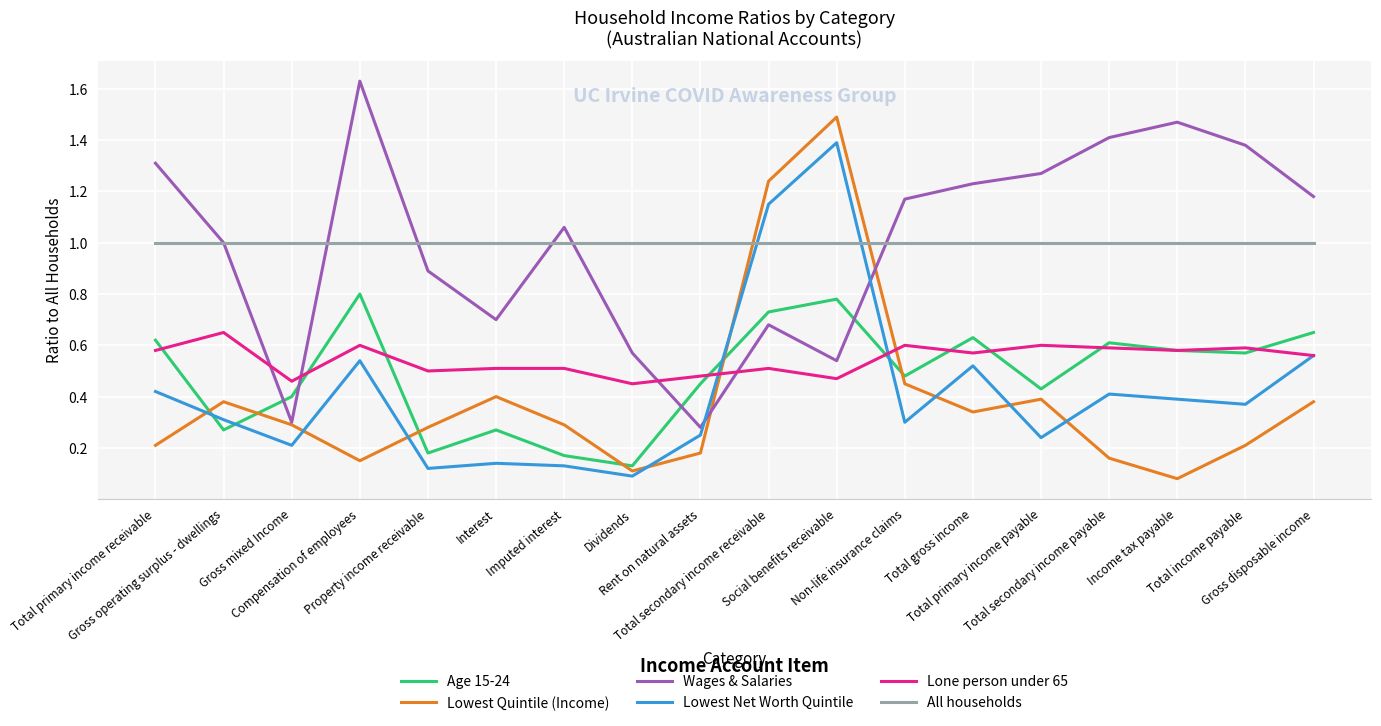

What is the lowest value of the All households series?

1.0